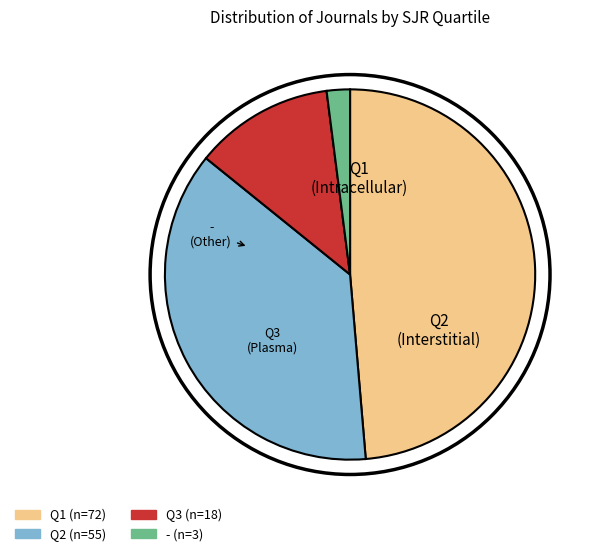

Is Q3 the majority of the pie?

No